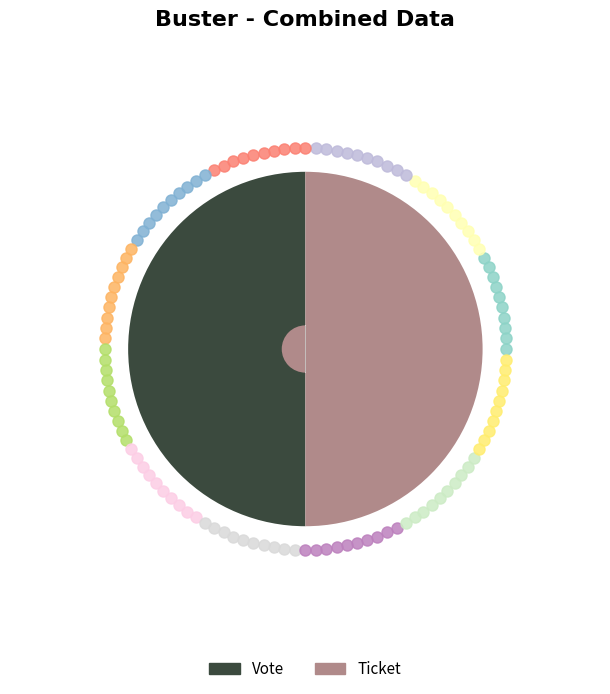

How many slices are in this pie chart?

2